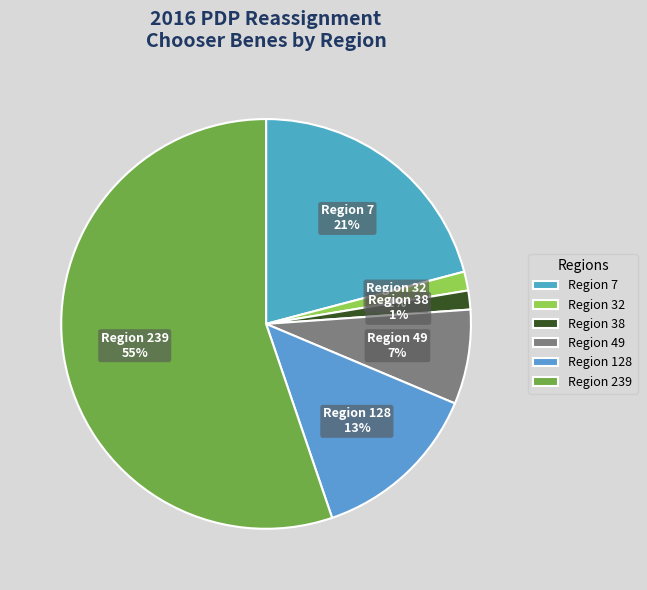

Do Region 32 and Region 38 together represent more than half of the pie?

No